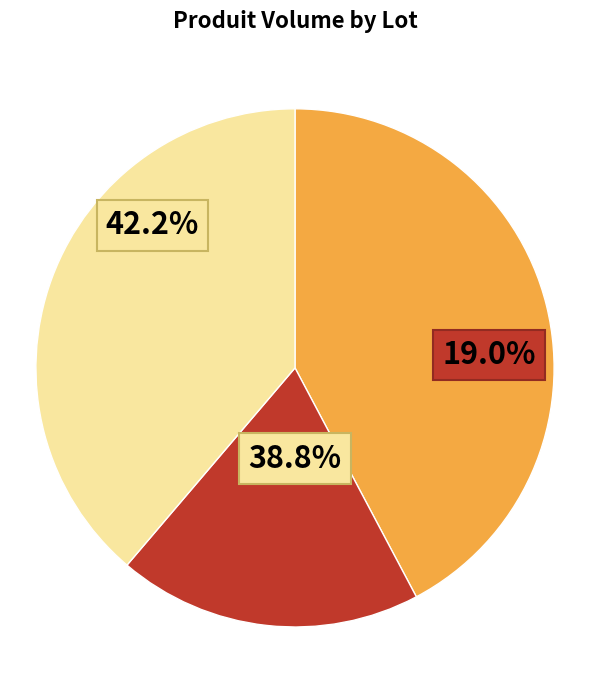

Rank the categories by value from highest to lowest.

Lot 1, Lot 3, Lot 2